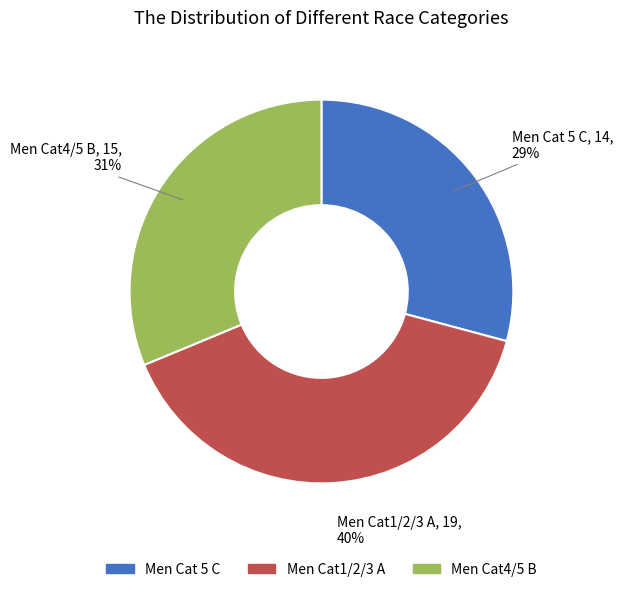

The Men Cat4/5 B slice represents 31% of the pie. True or false?

True